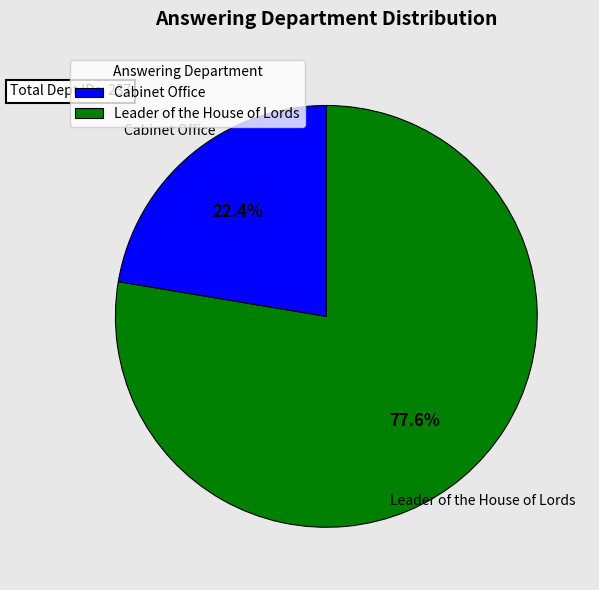

Does any single category account for the majority?

Yes